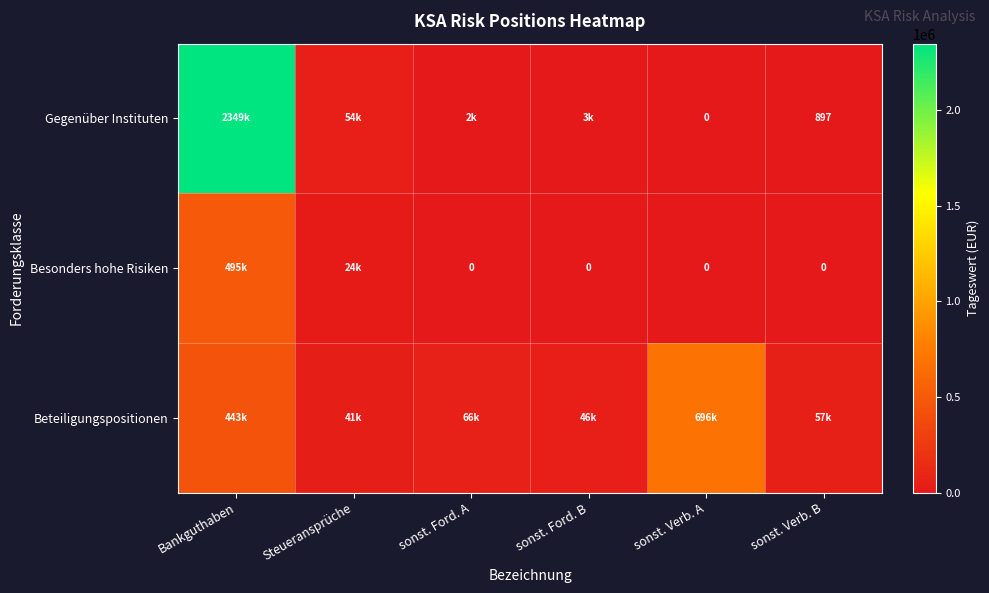

What is the average value of the Gegenüber Instituten series?

401359.9